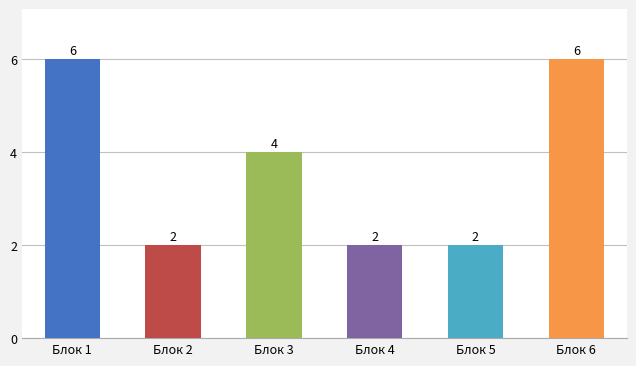

How many bars are there in total?

6